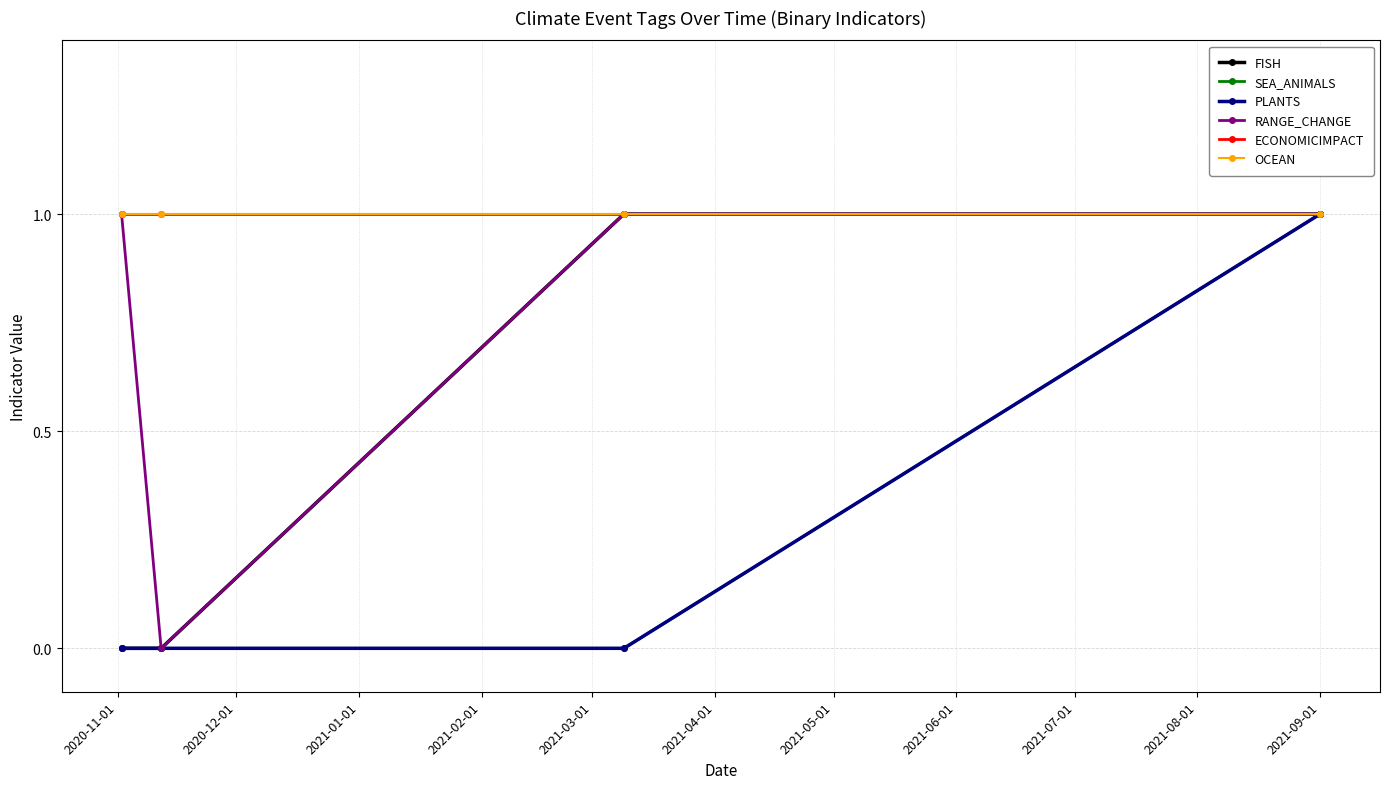

Where is PLANTS nearest to the value 0?

2020-11-01